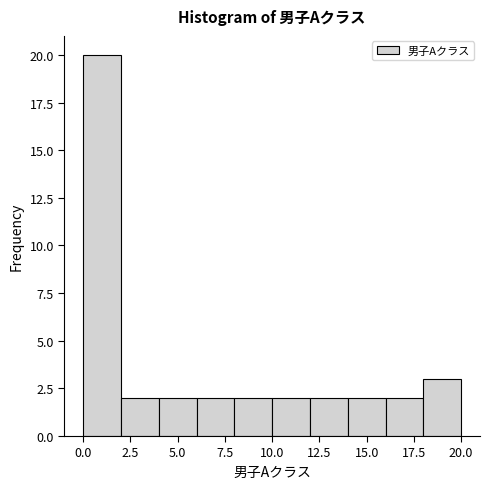

Which range on the x-axis has the tallest bar?

0 to 2